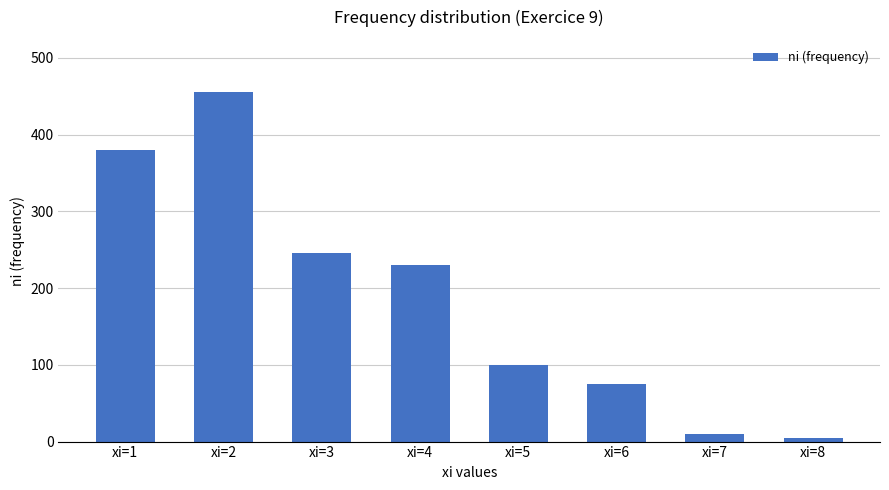

What is the ratio of the value at xi=4 to the value at xi=7?

23.0